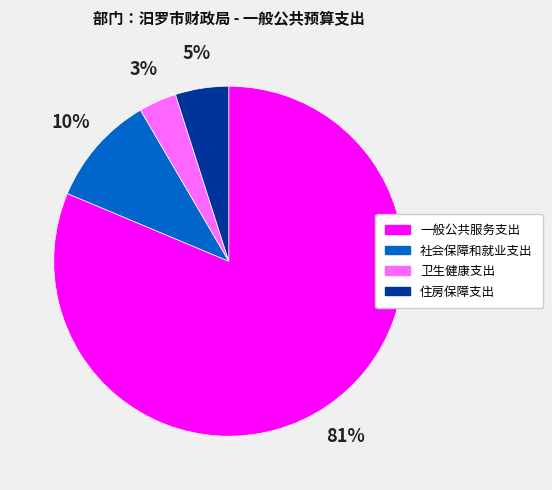

To the nearest percent, what is the average slice percentage?

25%